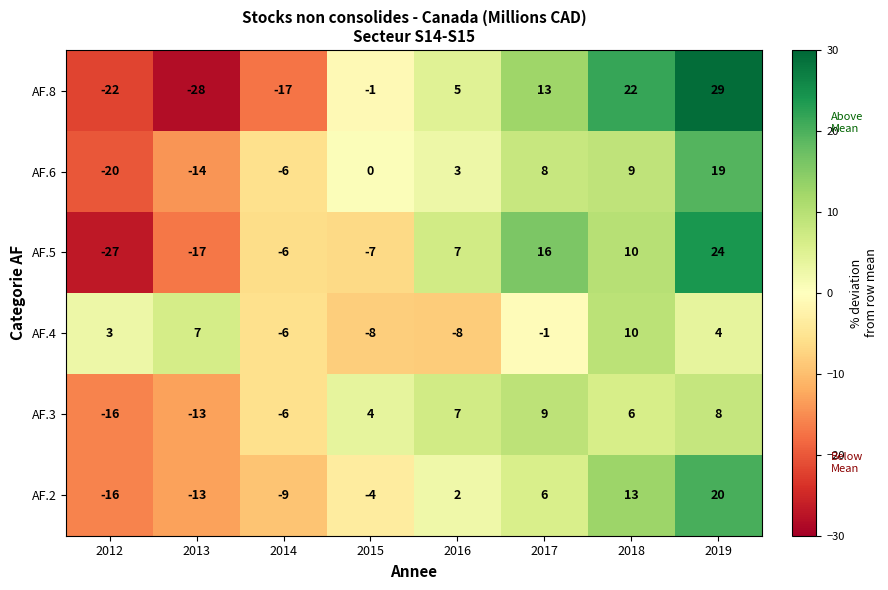

Is it true that AF.6 equals 12 at 2017?

False